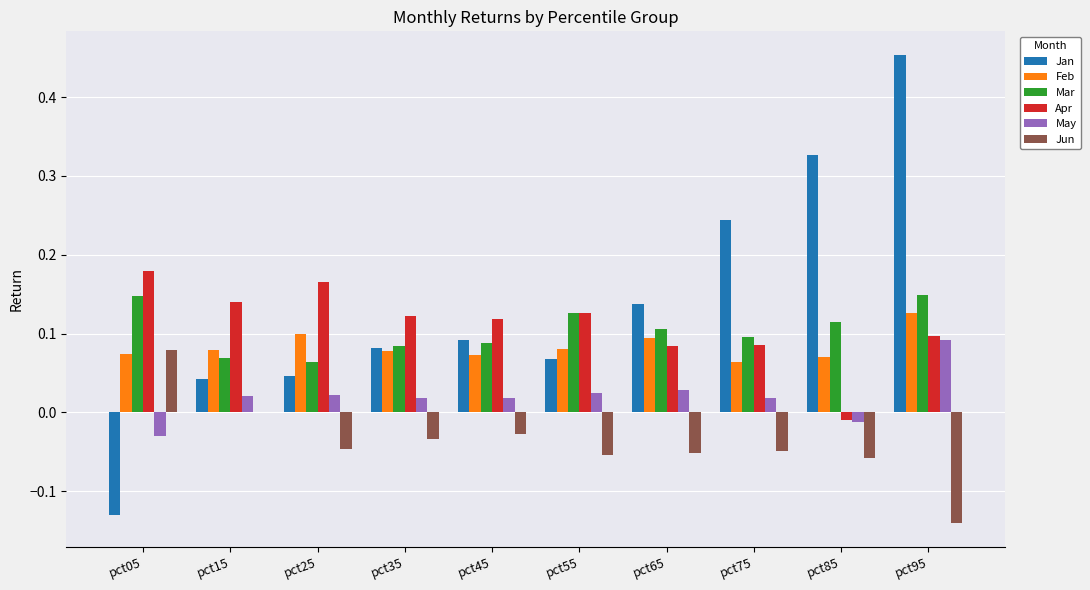

Is it true that Mar equals 0.1 at pct15?

True